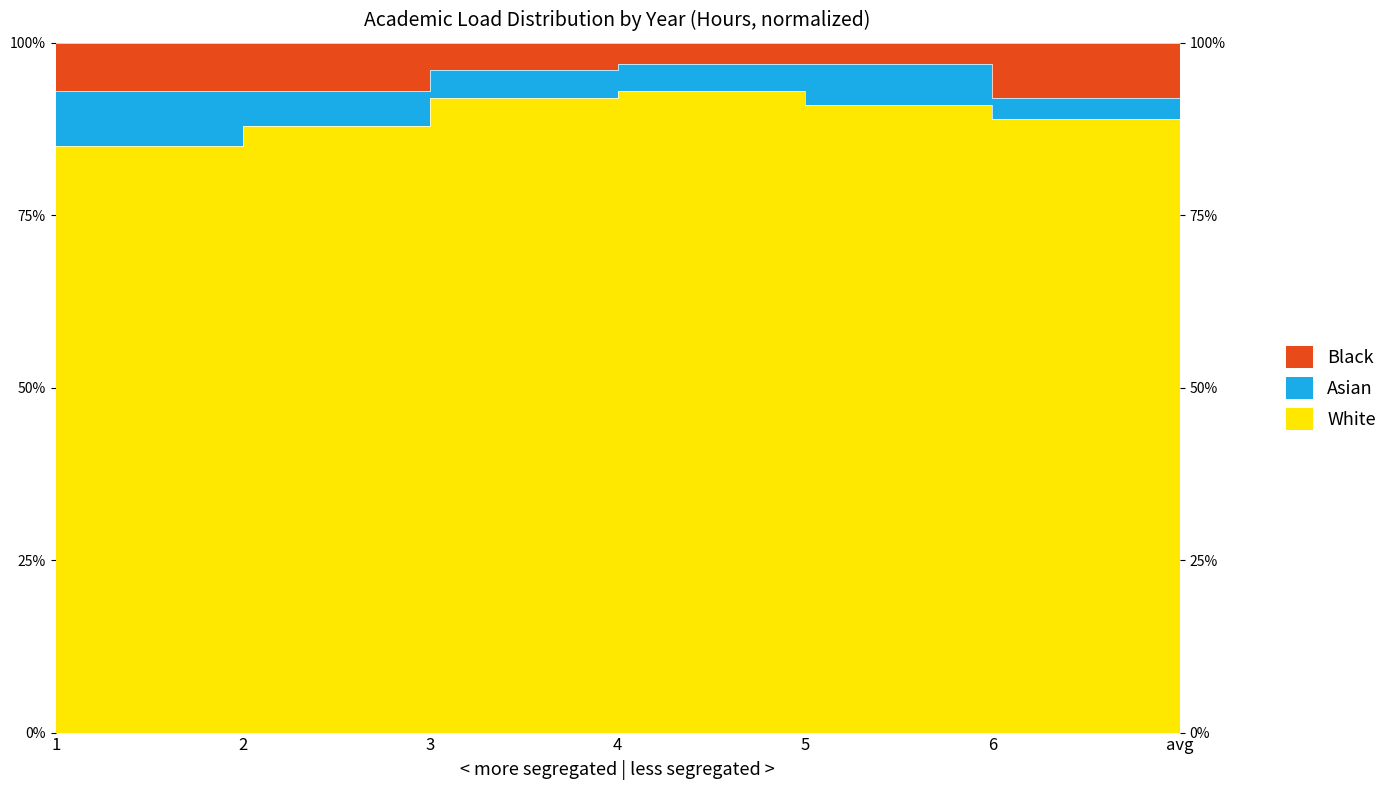

Rank the categories by White value from highest to lowest.

4, 3, 5, avg, 6, 2, 1